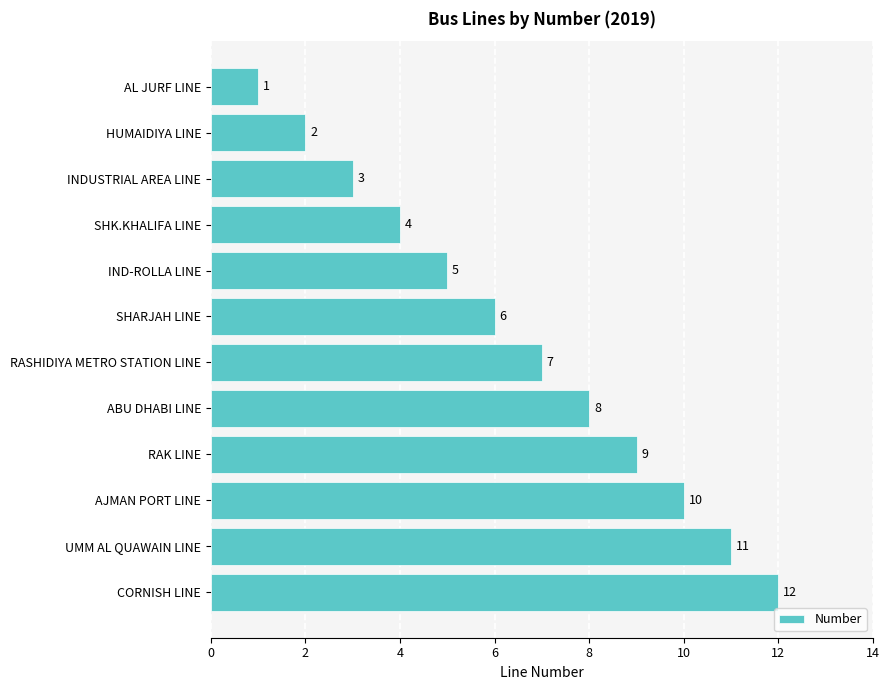

List the labels in order of value, smallest first.

AL JURF LINE, HUMAIDIYA LINE, INDUSTRIAL AREA LINE, SHK.KHALIFA LINE, IND-ROLLA LINE, SHARJAH LINE, RASHIDIYA METRO STATION LINE, ABU DHABI LINE, RAK LINE, AJMAN PORT LINE, UMM AL QUAWAIN LINE, CORNISH LINE